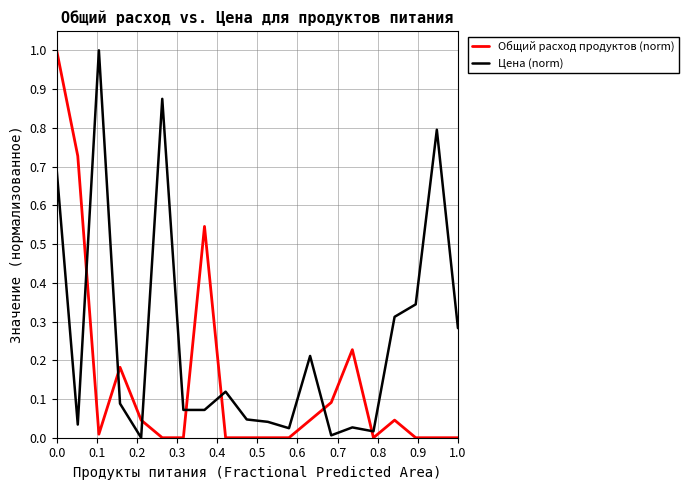

What is the maximum value for Цена (norm)?

1.0